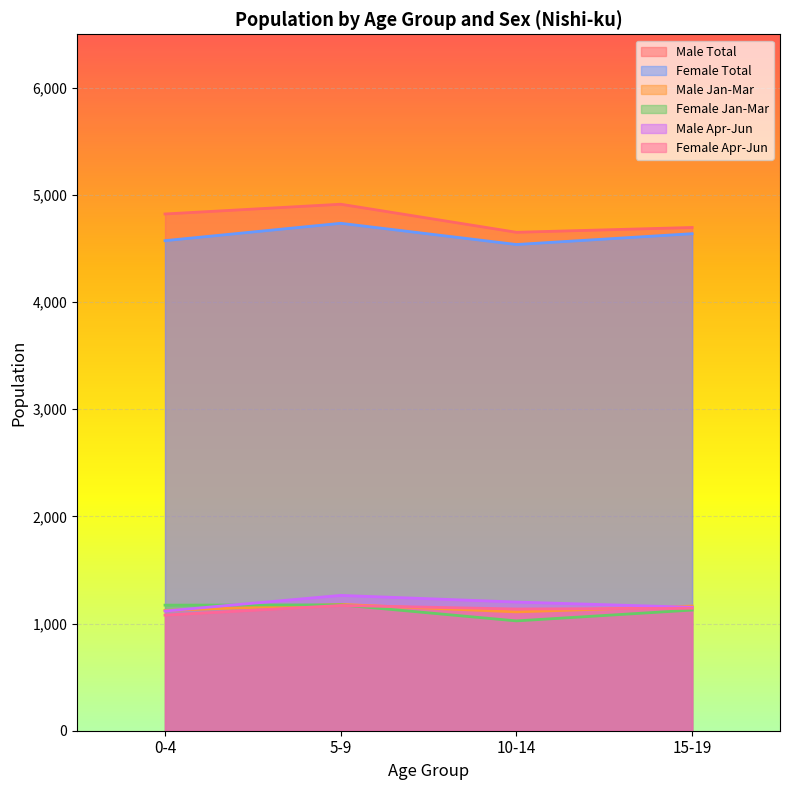

Between 5-9 and 10-14, which series saw the biggest shift?

Male Total